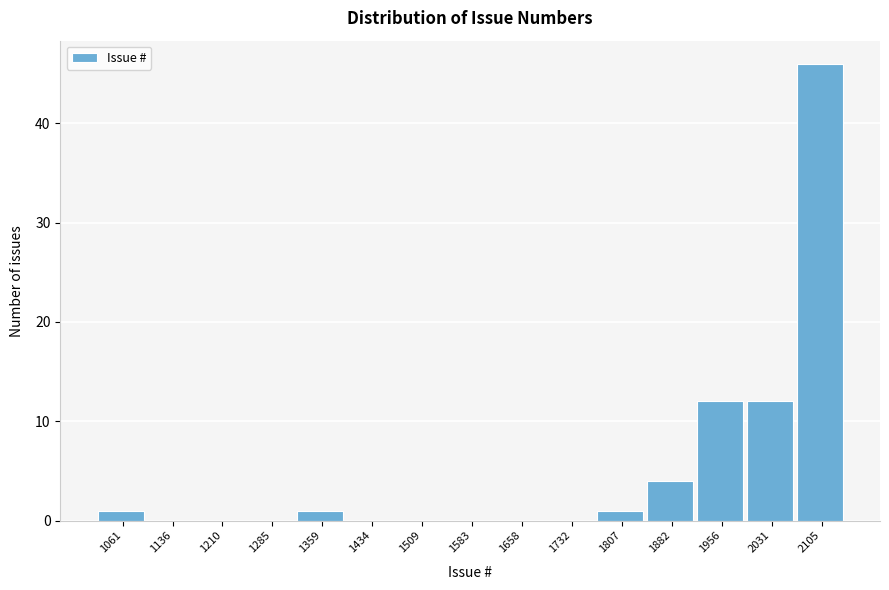

Reading left to right, what are all the values shown in this chart?

1061=1	1136=0	1210=0	1285=0	1359=1	1434=0	1509=0	1583=0	1658=0	1732=0	1807=1	1882=4	1956=12	2031=12	2105=46